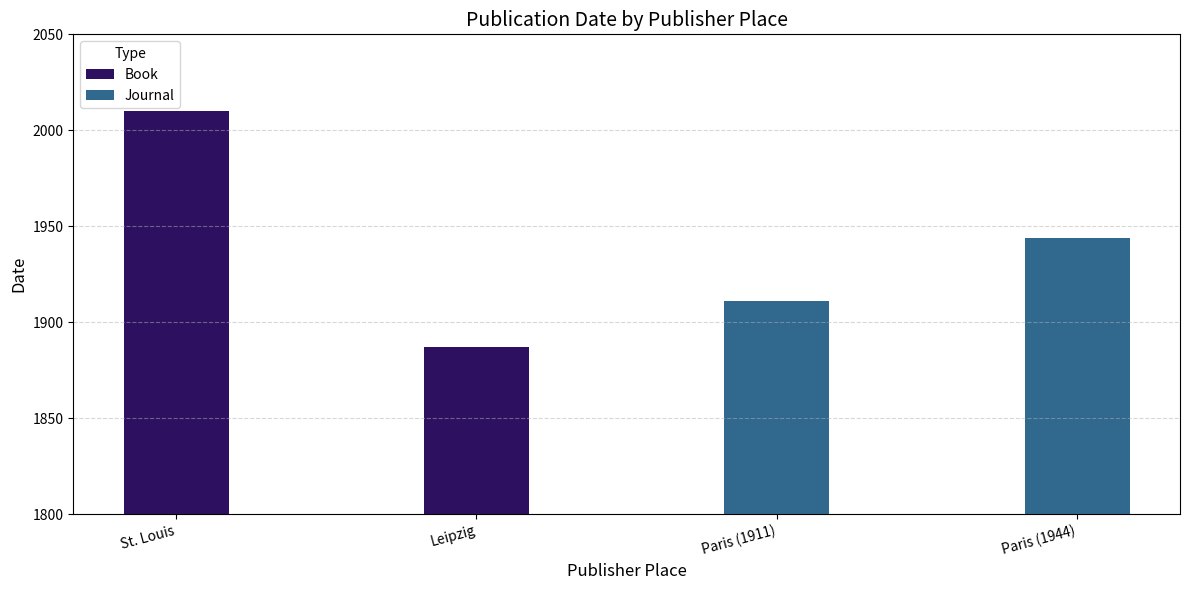

Does the chart contain any negative values?

No